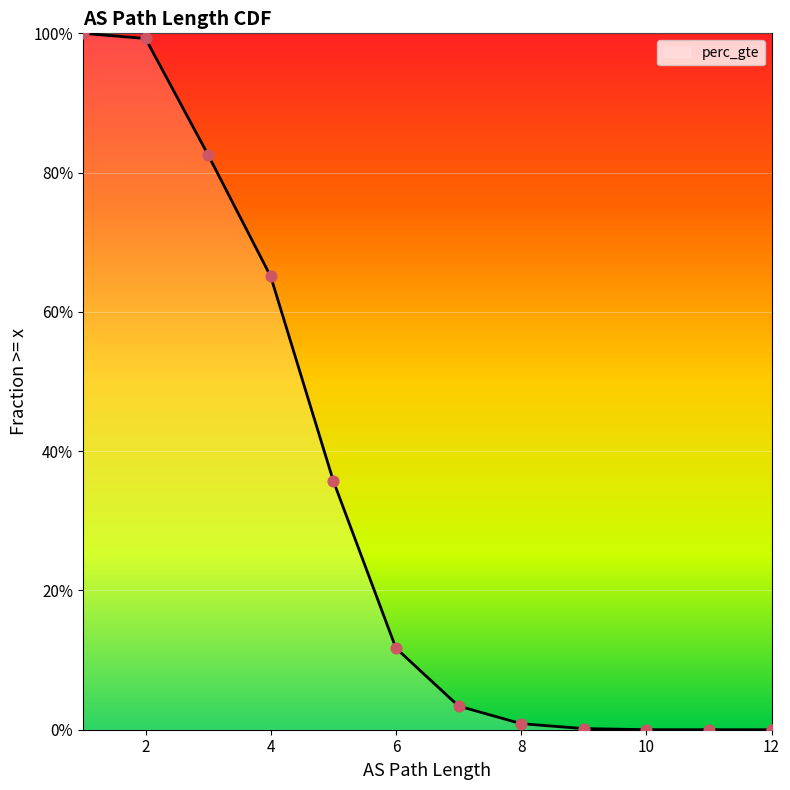

What is the change in value from 6 to 7?

-0.1